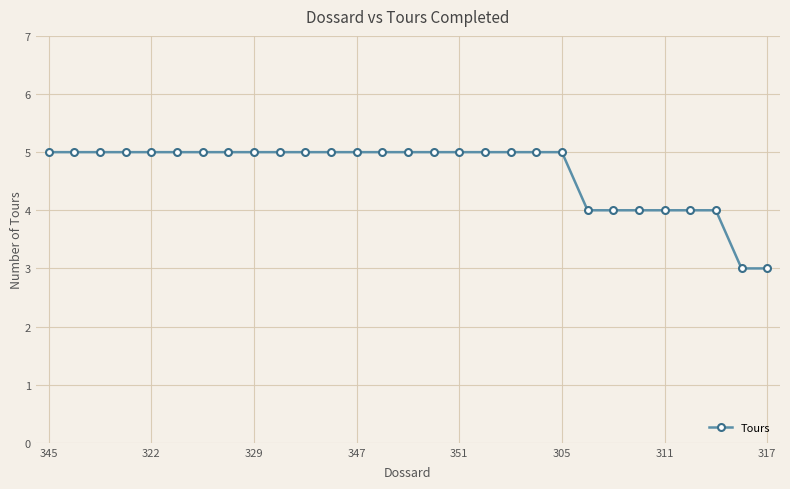

What is the value of the 19th point from the left?

5